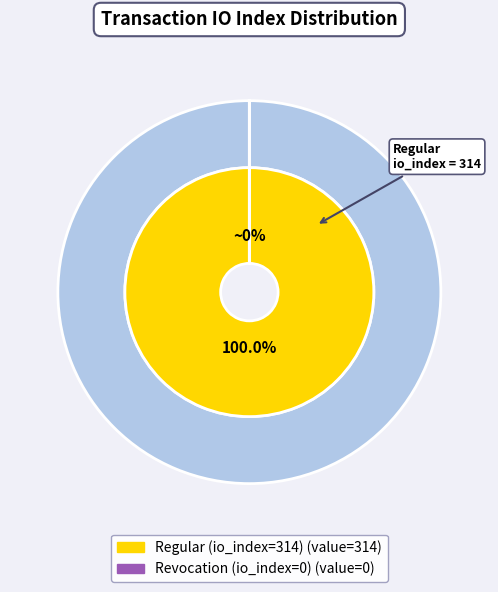

To the nearest percent, what portion does Regular (io_index=314) represent?

100%